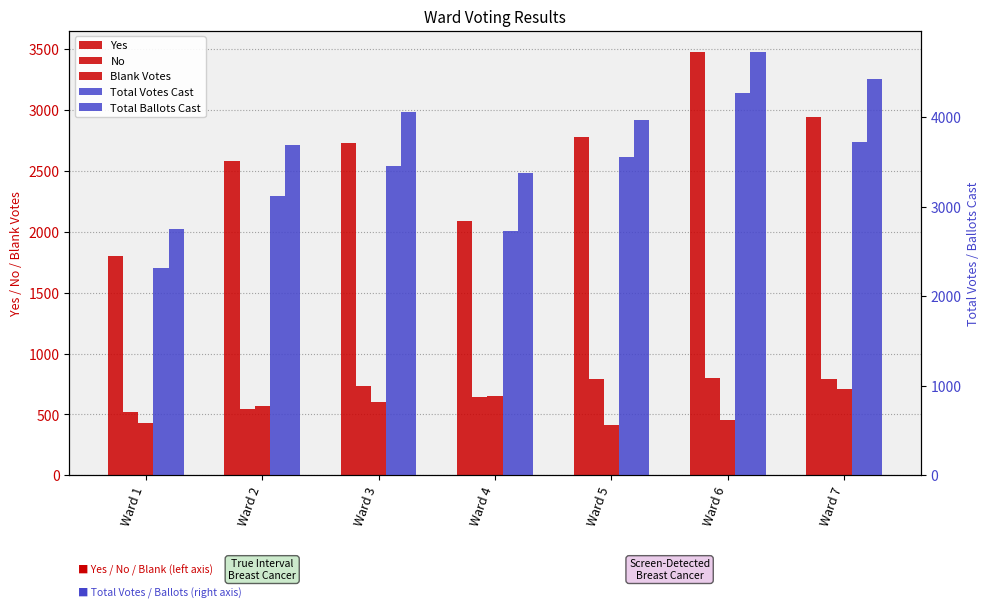

Which series has the largest range (max minus min)?

Total Ballots Cast